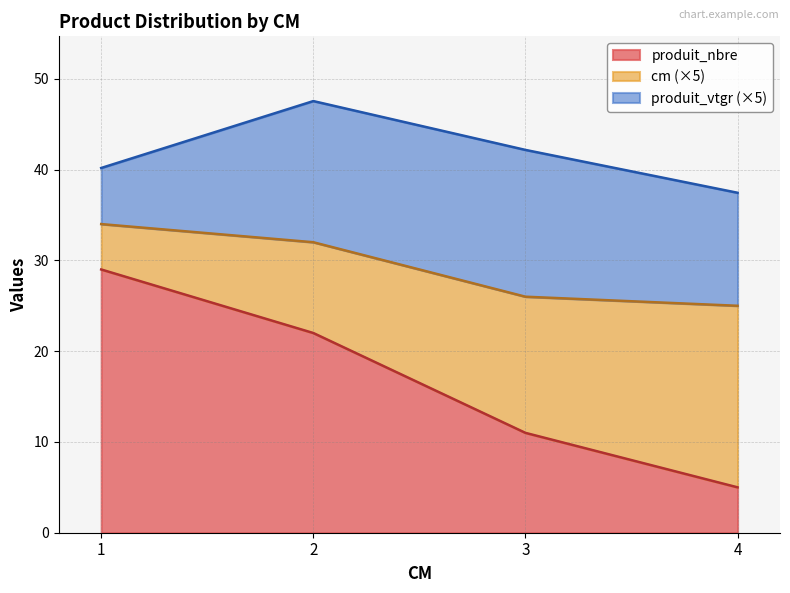

What is the total value across all series at 4?

37.5